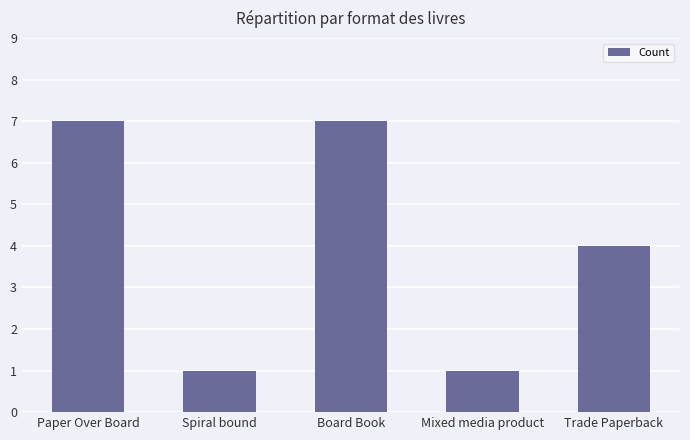

The value at Spiral bound is 2. True or false?

False